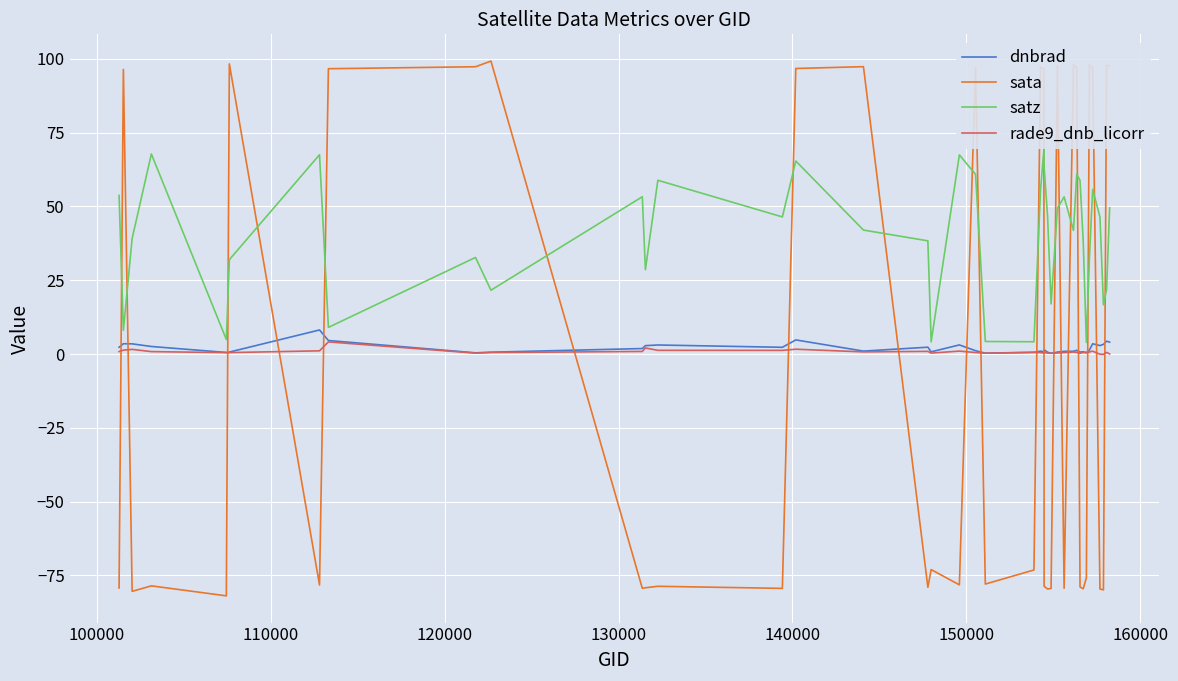

What is the maximum value shown in the chart?

99.3